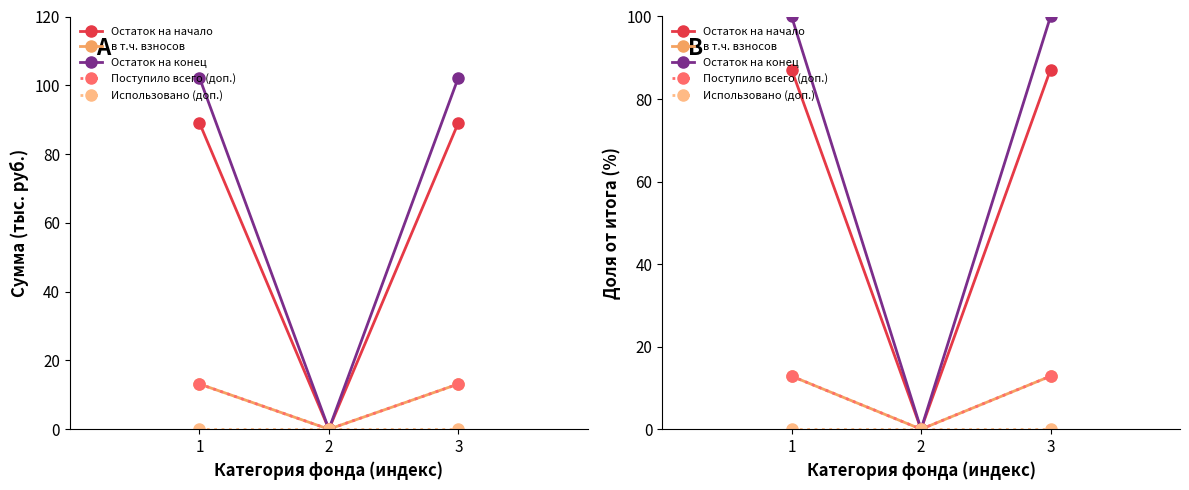

Between 3 and 1, which is larger?

3